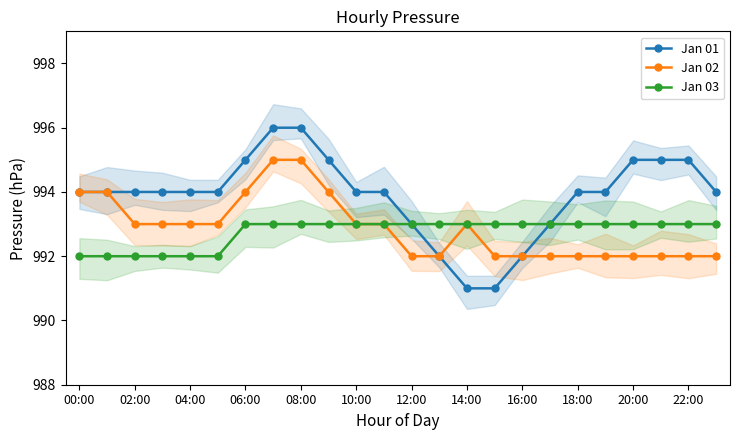

Which series has the largest total across all categories?

Jan 01